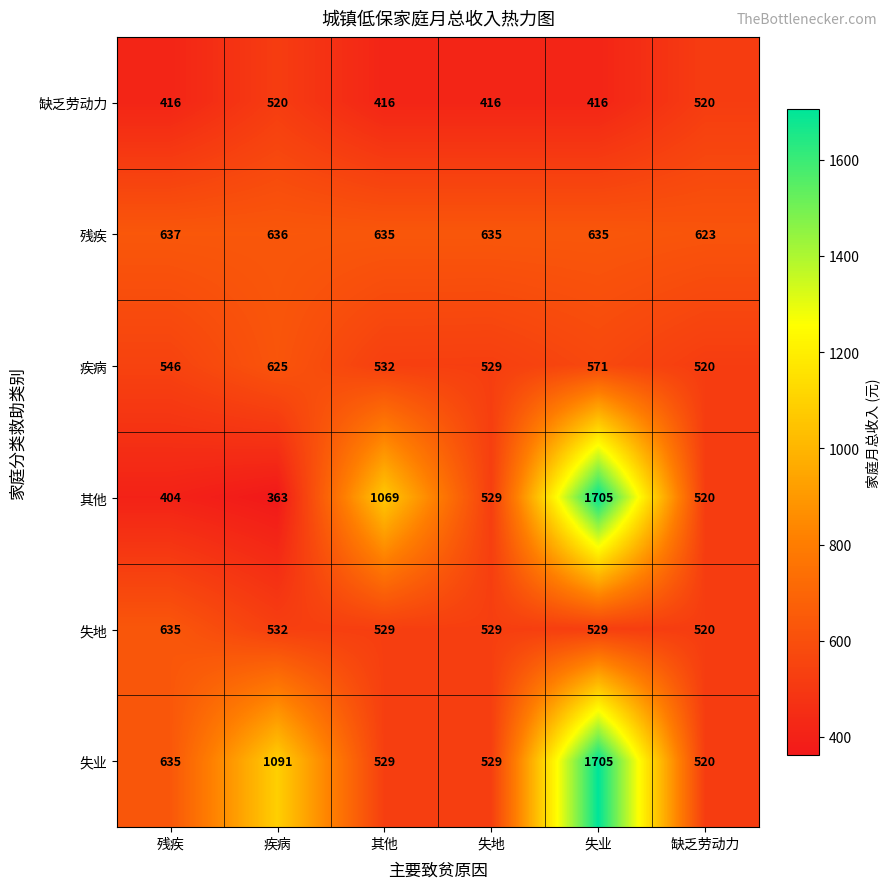

What is the minimum value shown in the chart?

363